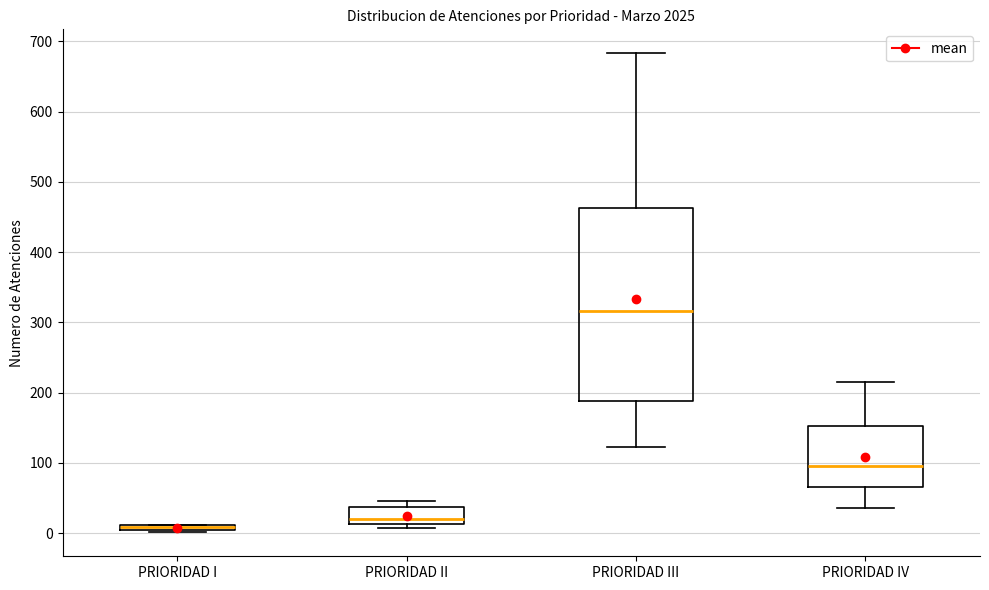

Where is the lower edge of the box for PRIORIDAD II on the y-axis? The values are not printed on the chart, so give them approximately, as read against the axis.

10